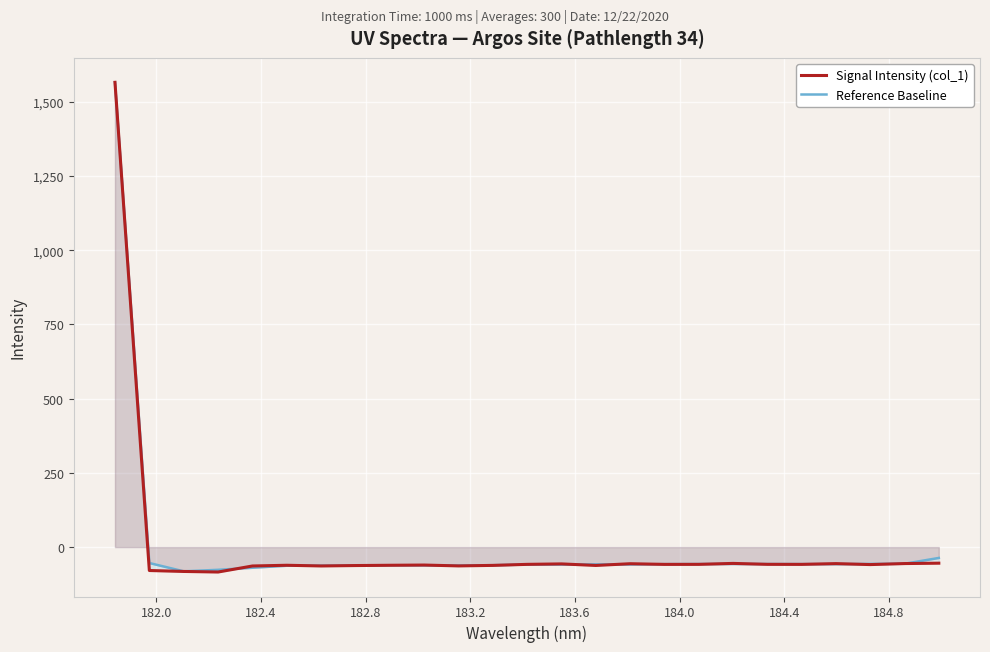

What is the minimum value for Reference Baseline?

-81.6